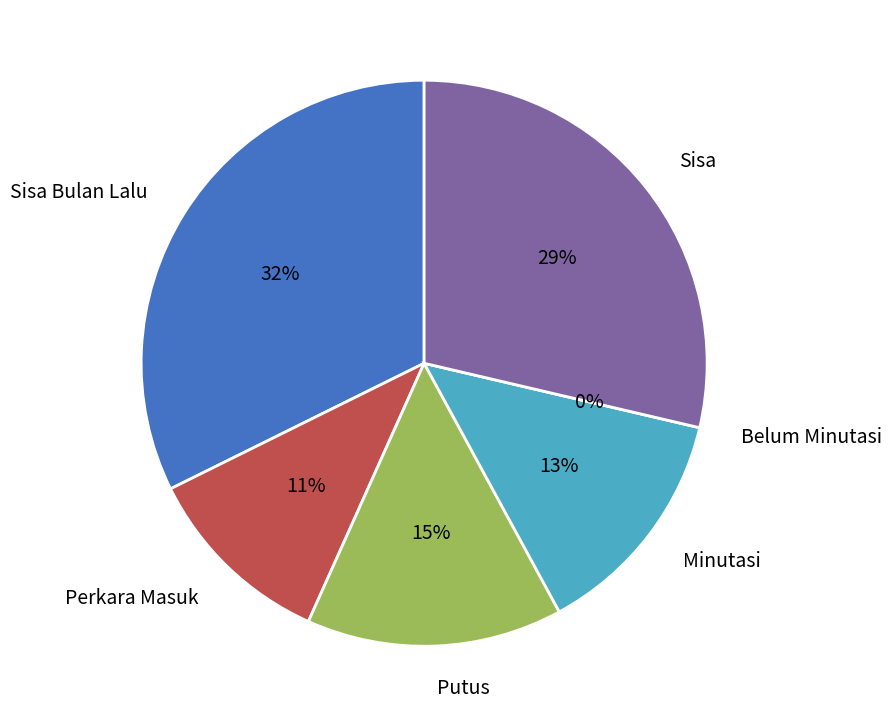

How many slices are in this pie chart?

6